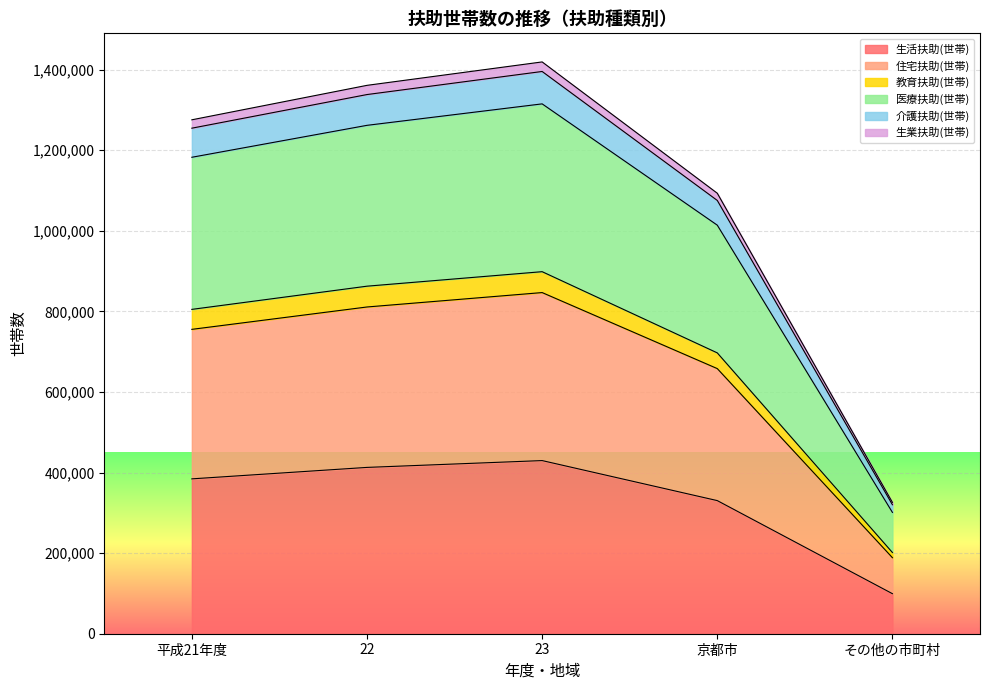

What is the highest value of the 生活扶助(世帯) series?

429612